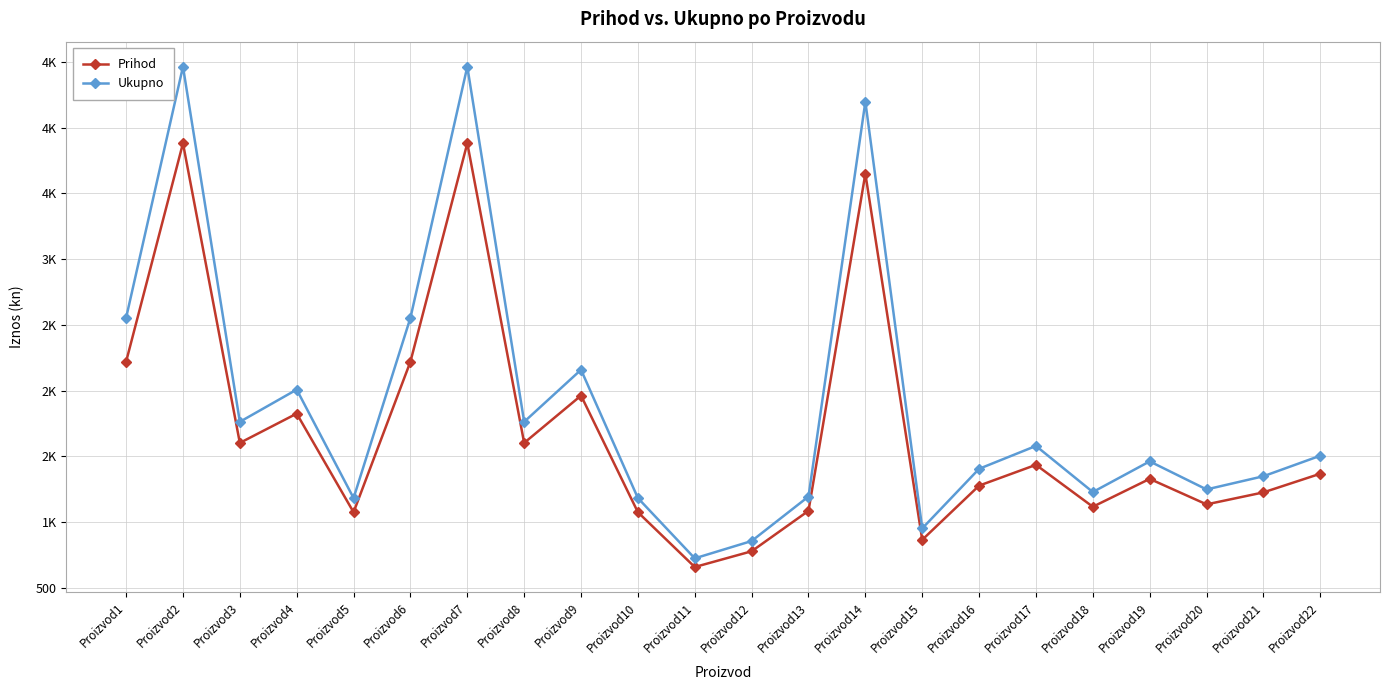

Is the value of Prihod at Proizvod1 greater than the value of Ukupno at Proizvod15?

Yes